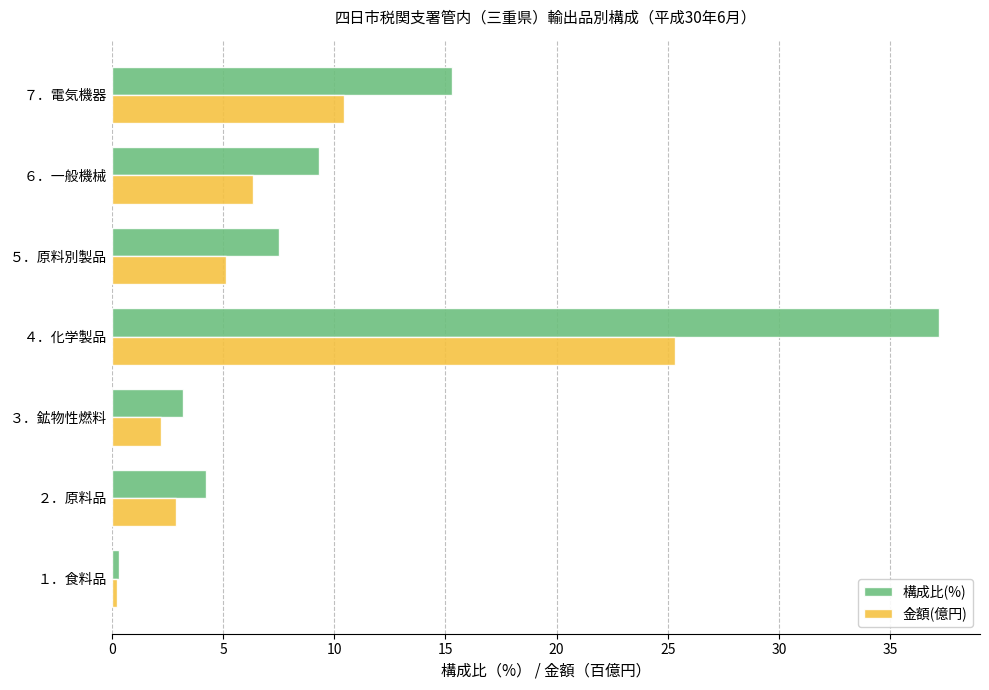

At how many categories does at least one series exceed 9?

3